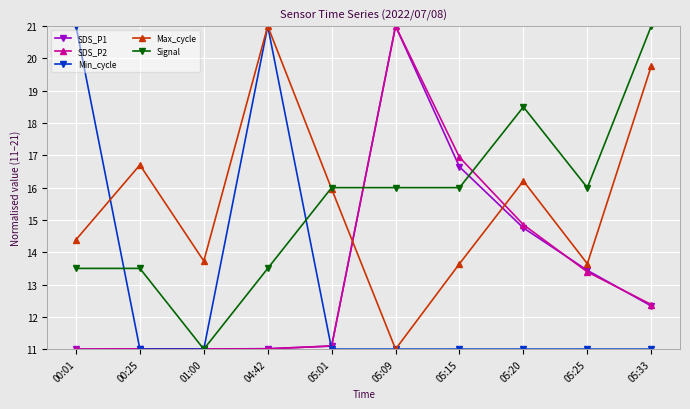

The Signal series shows 8.0 at 00:01. True or false?

False